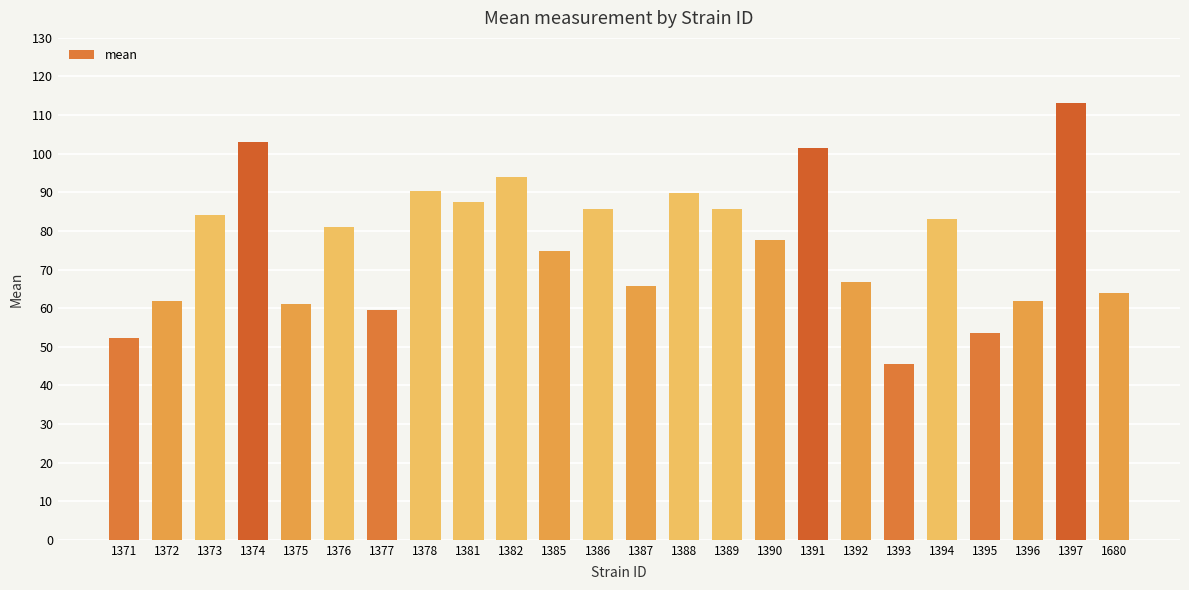

What is the approximate value at 1390?

77.7